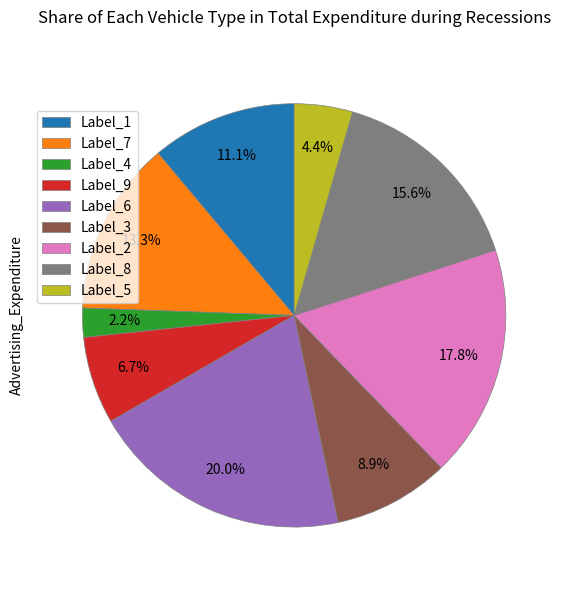

Combined, do Label_1 and Label_5 account for over 50%?

No